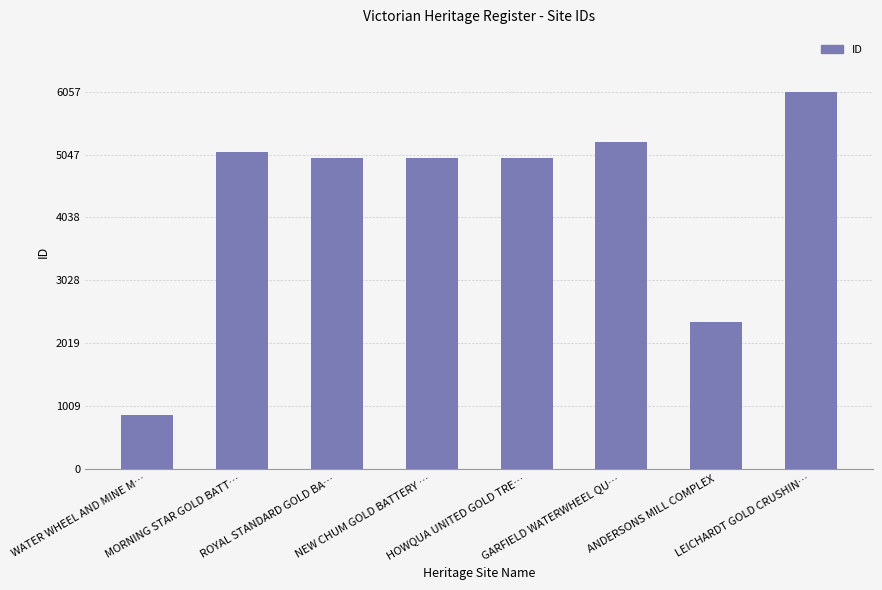

What is the difference between the maximum and second lowest values?

3691